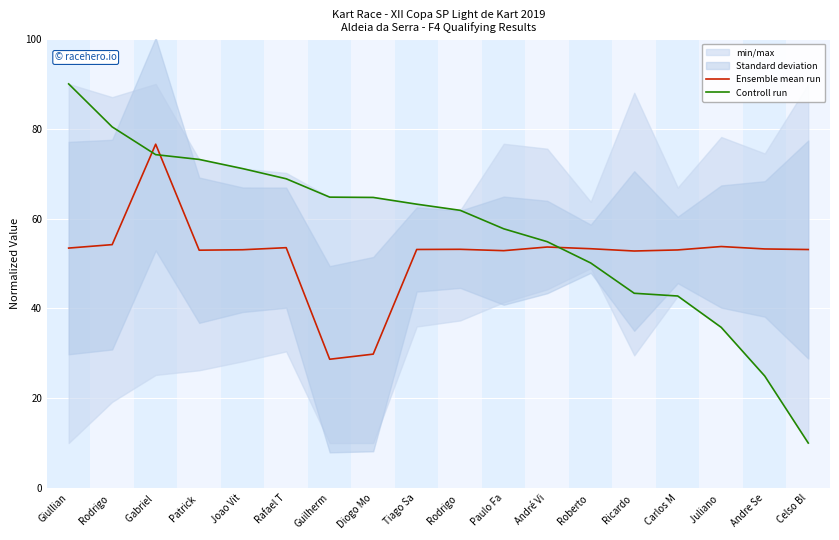

What is the smallest value displayed?

10.0